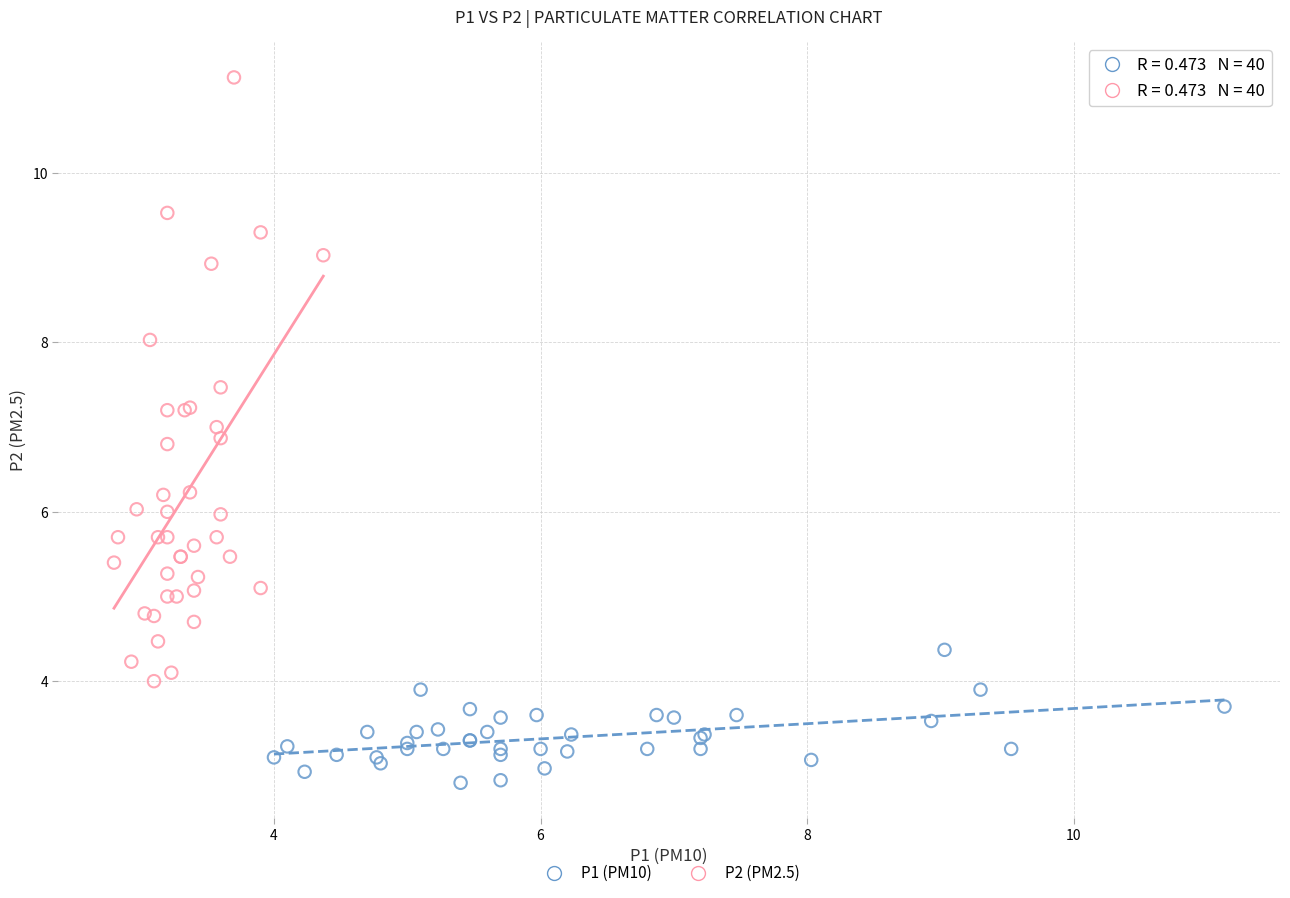

Which series contains the highest Y value?

P2 (PM2.5)